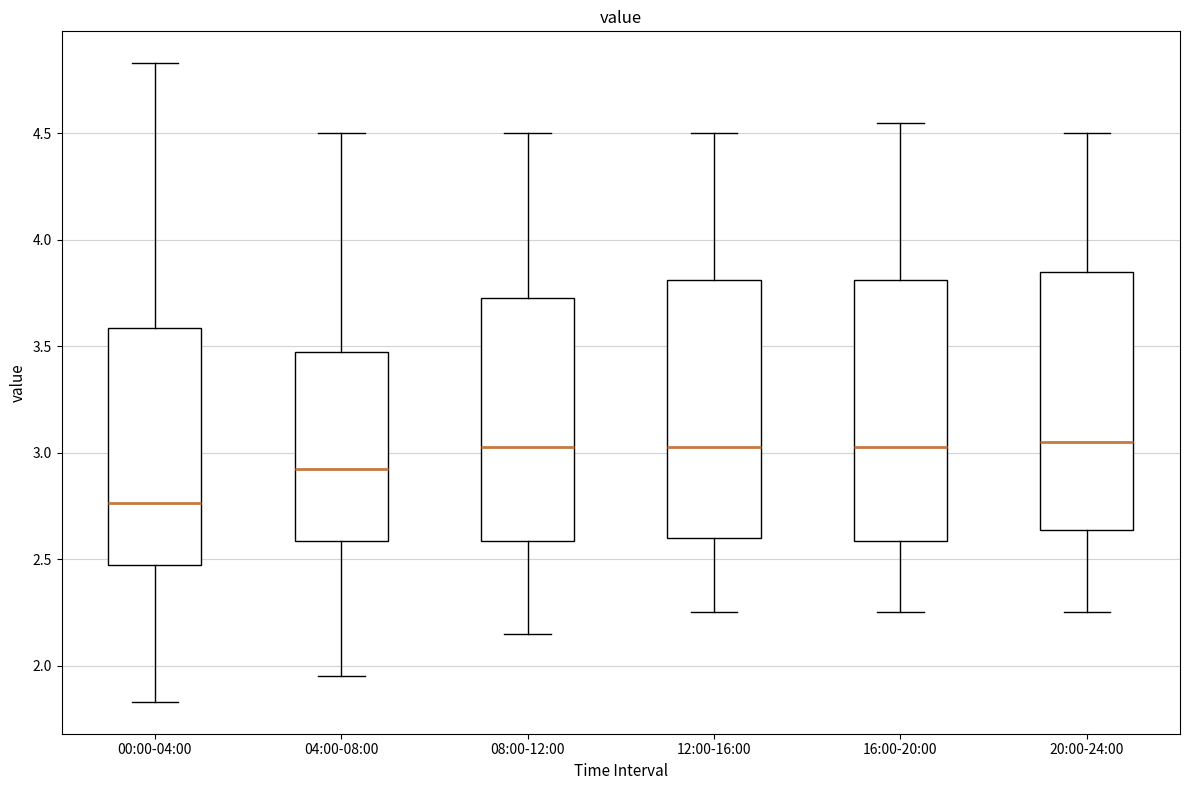

Reading left to right, read every box against the y-axis: the position of its median line, the range the box covers, and the ends of its whiskers. The values are not printed on the chart, so give them approximately, as read against the axis.

00:00-04:00: median 2.75, box 2.50 to 3.60, whiskers 1.85 to 4.85
04:00-08:00: median 2.95, box 2.60 to 3.50, whiskers 1.95 to 4.50
08:00-12:00: median 3.05, box 2.60 to 3.75, whiskers 2.15 to 4.50
12:00-16:00: median 3.05, box 2.60 to 3.80, whiskers 2.25 to 4.50
16:00-20:00: median 3.05, box 2.60 to 3.80, whiskers 2.25 to 4.55
20:00-24:00: median 3.05, box 2.65 to 3.85, whiskers 2.25 to 4.50